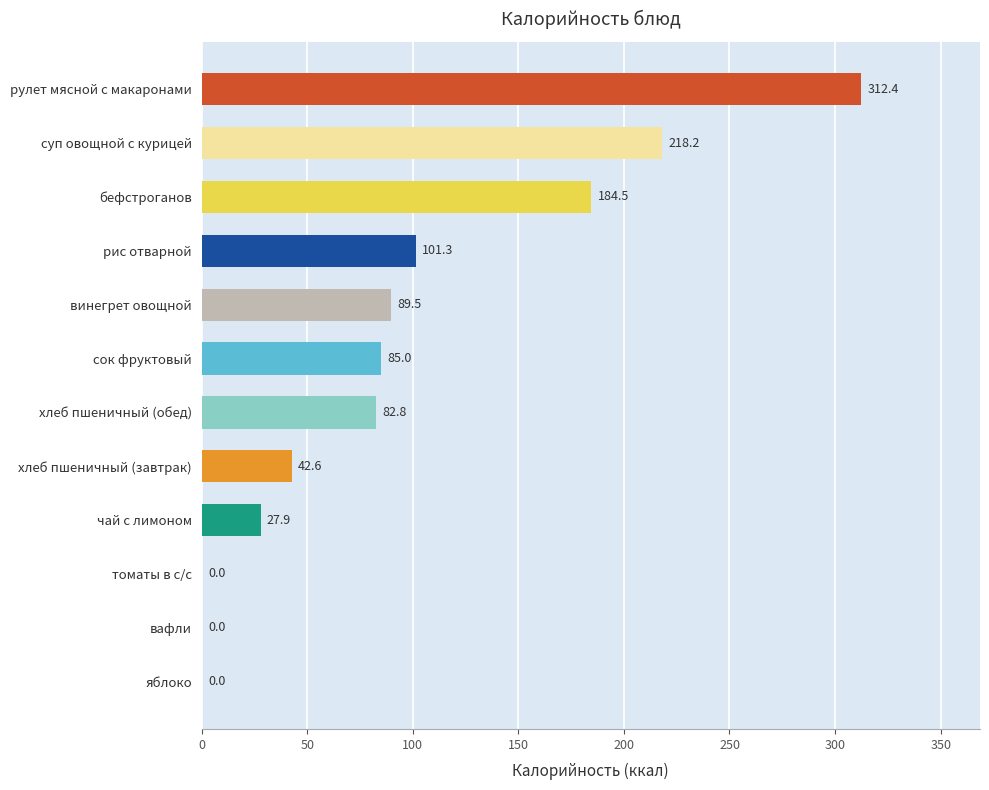

Is it true that the value at бефстроганов is 94.9?

False